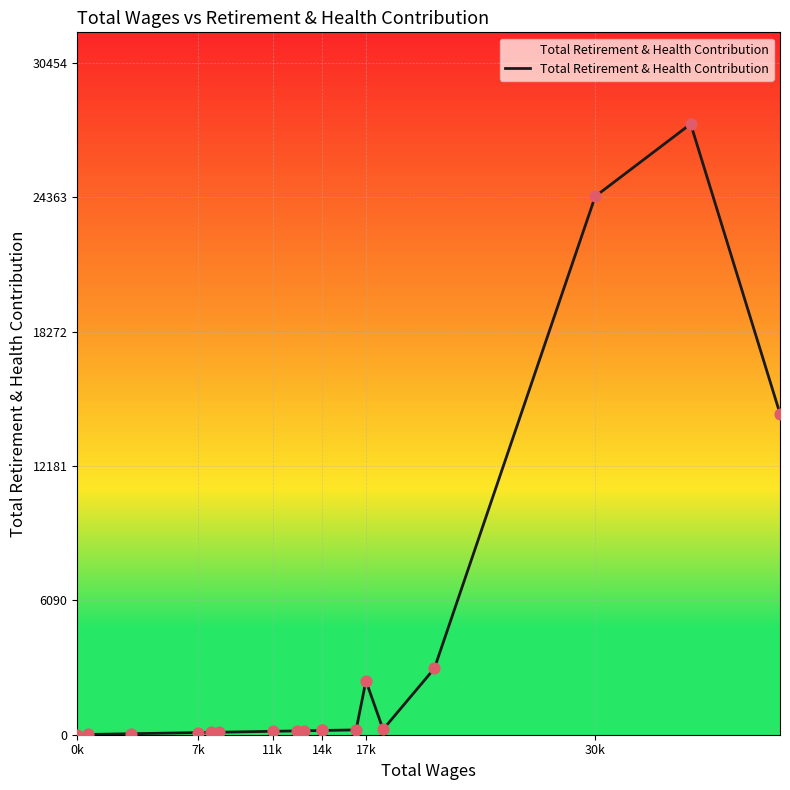

What is the difference between the maximum and minimum values?

27683